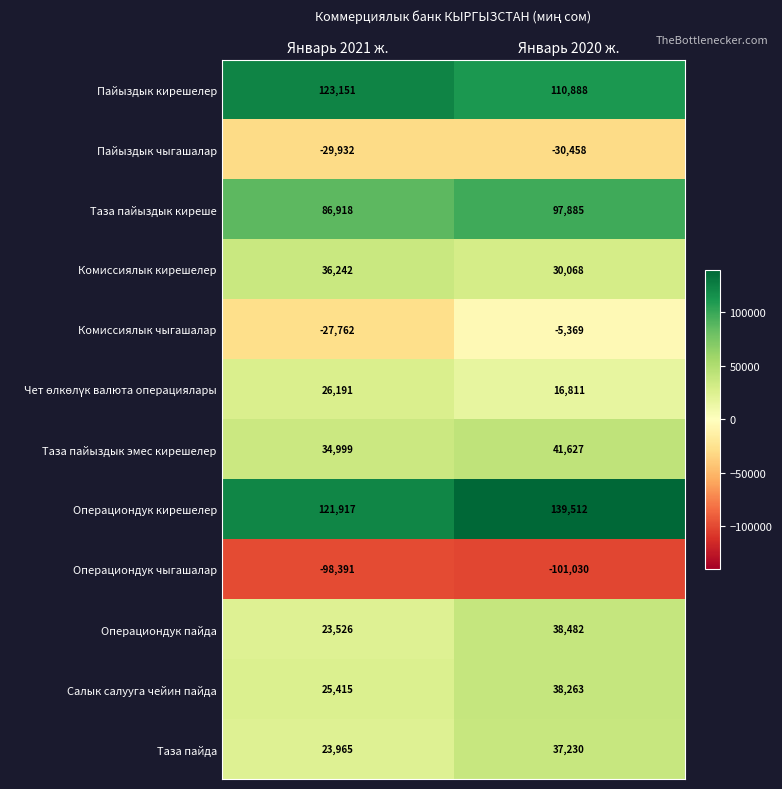

At which label is Комиссиялык чыгашалар closest to -16565?

Январь 2020 ж.